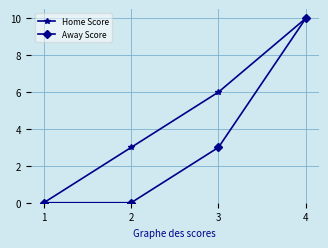

What is the total value across all series at 2?

3